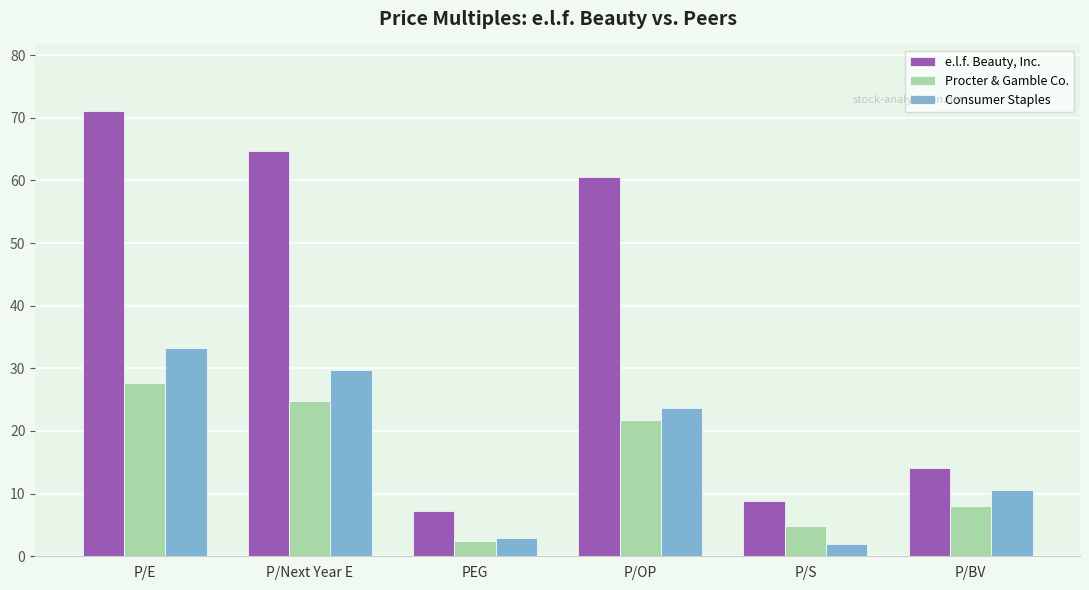

What position from the right is P/E?

6